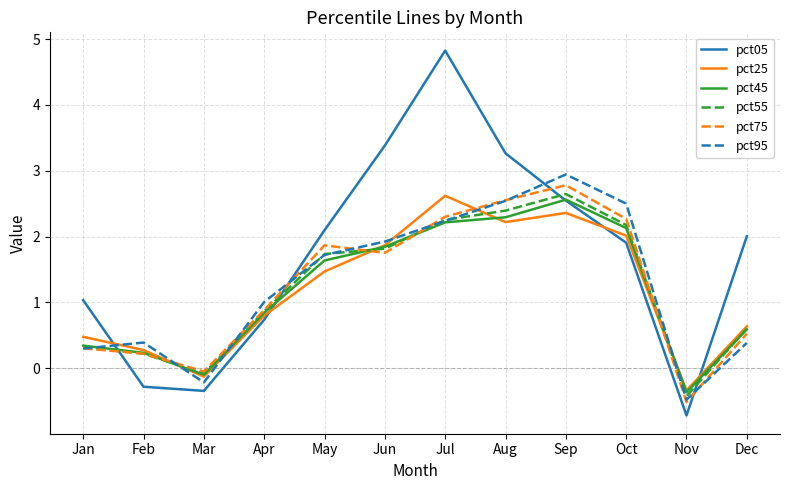

Count the number of data series in this chart.

6